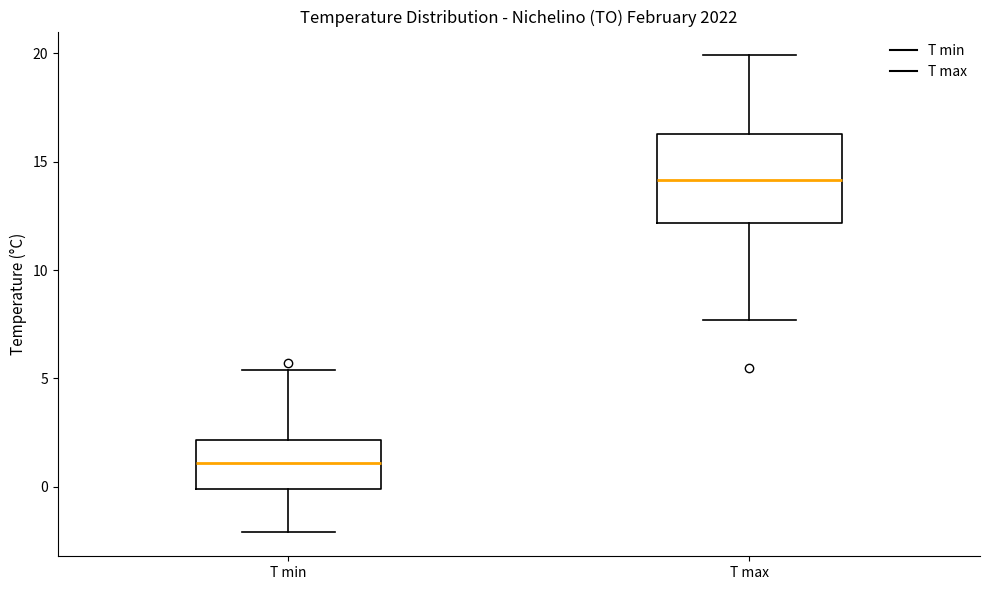

Where does the median line of the box for T max sit on the y-axis? The values are not printed on the chart, so give them approximately, as read against the axis.

14.0